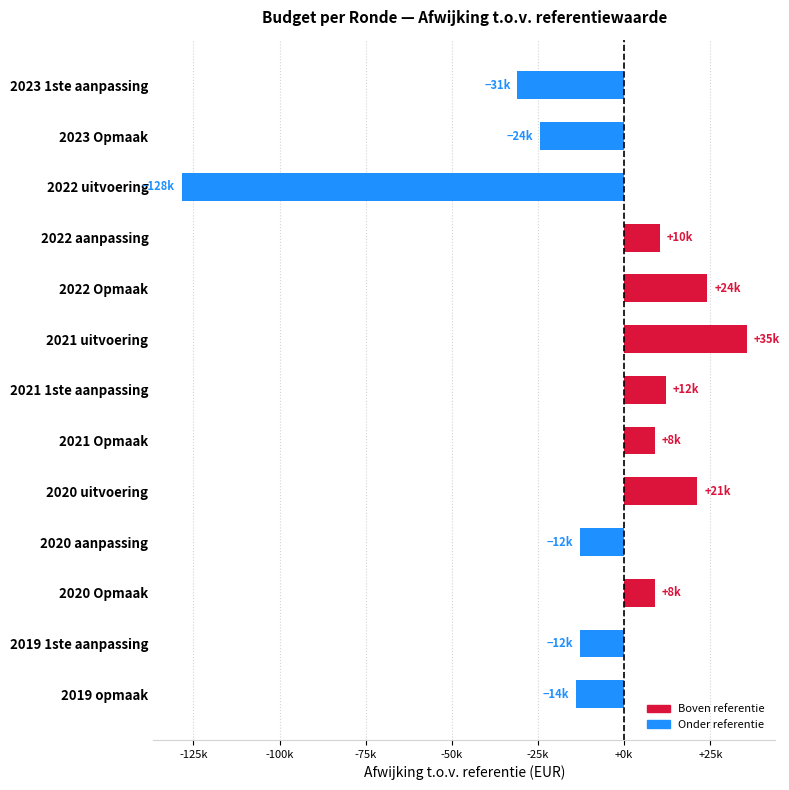

How many bars are there in total?

13